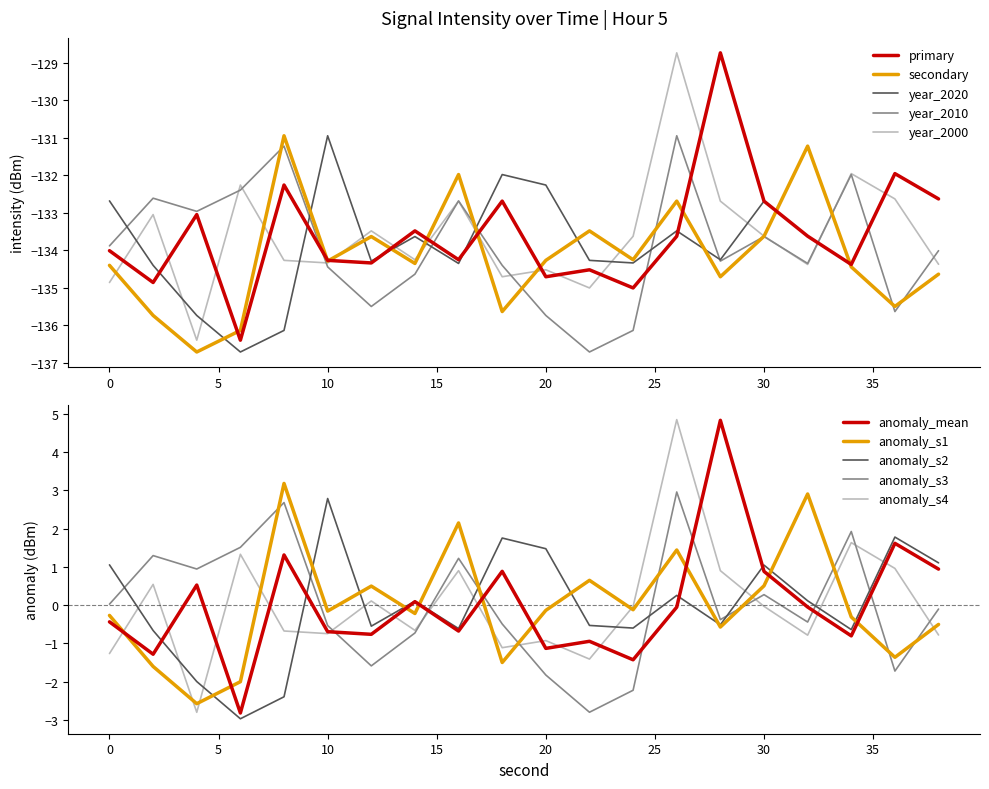

True or false: intensity_s3 has a value of -132.7 at 16.

True